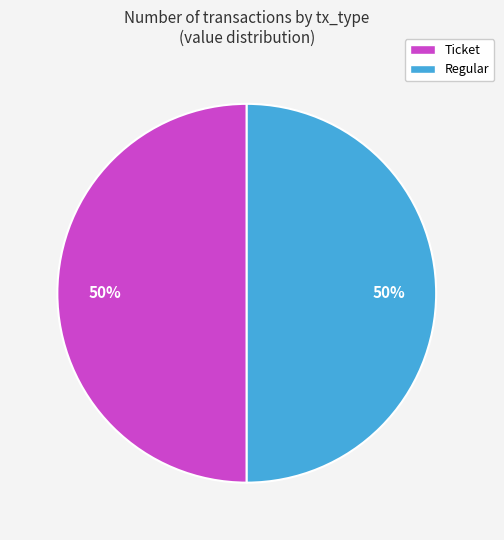

To the nearest percent, what is the combined percentage of Regular and Ticket?

100%